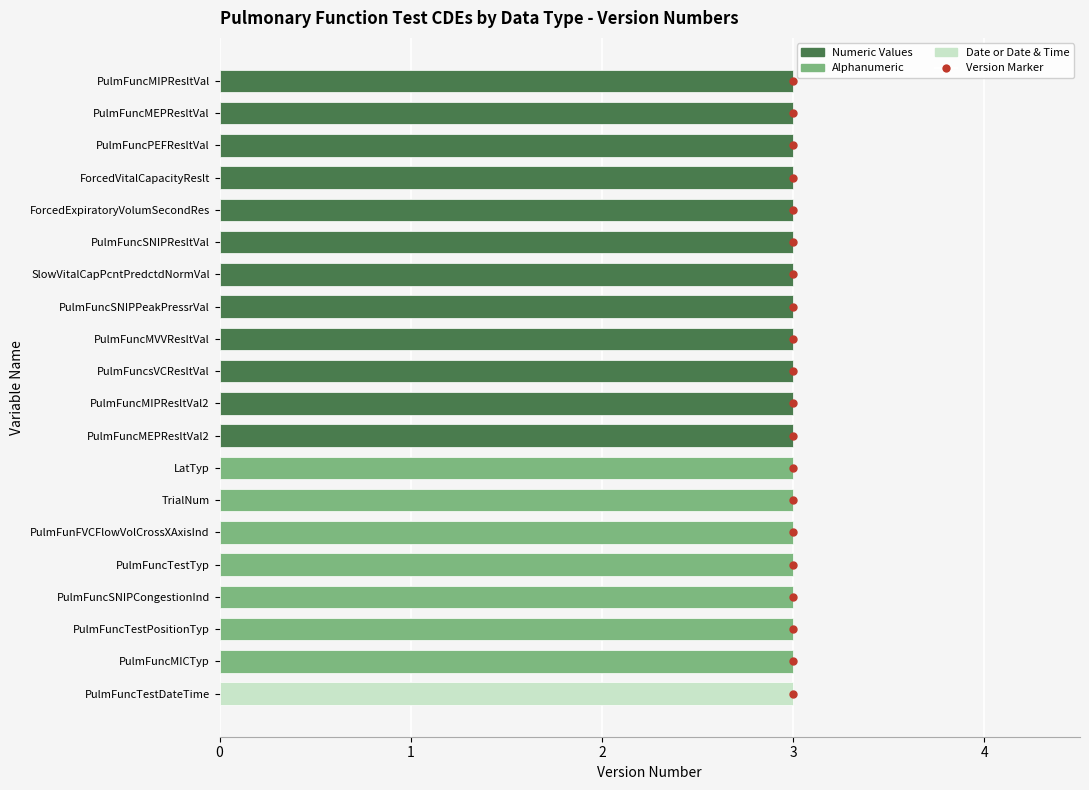

Does the chart contain any negative values?

No